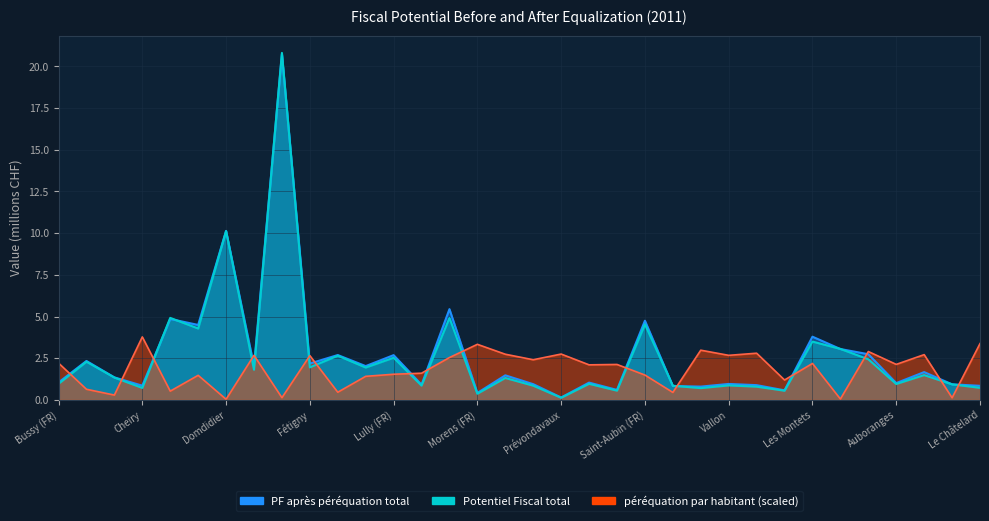

The PF après péréquation total series shows 1.5 at Châbles. True or false?

False